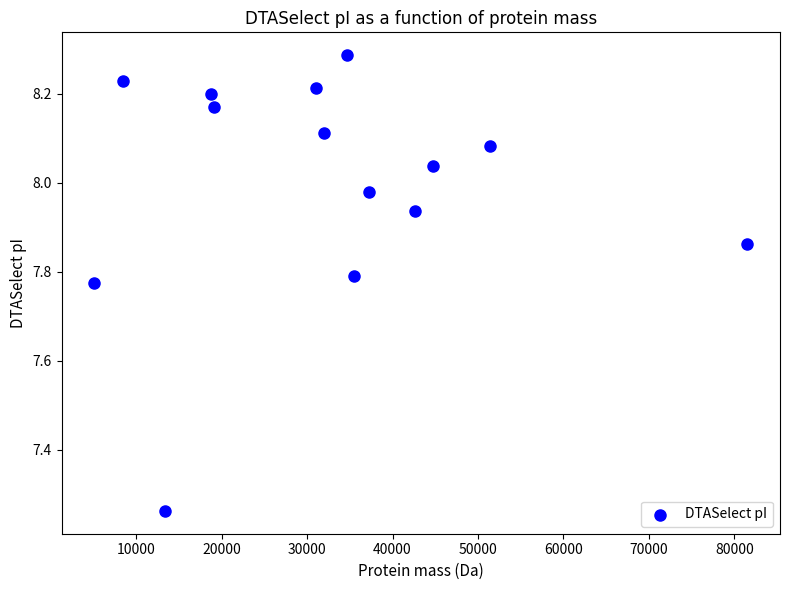

What is the range of Y values (max minus min)?

1.0